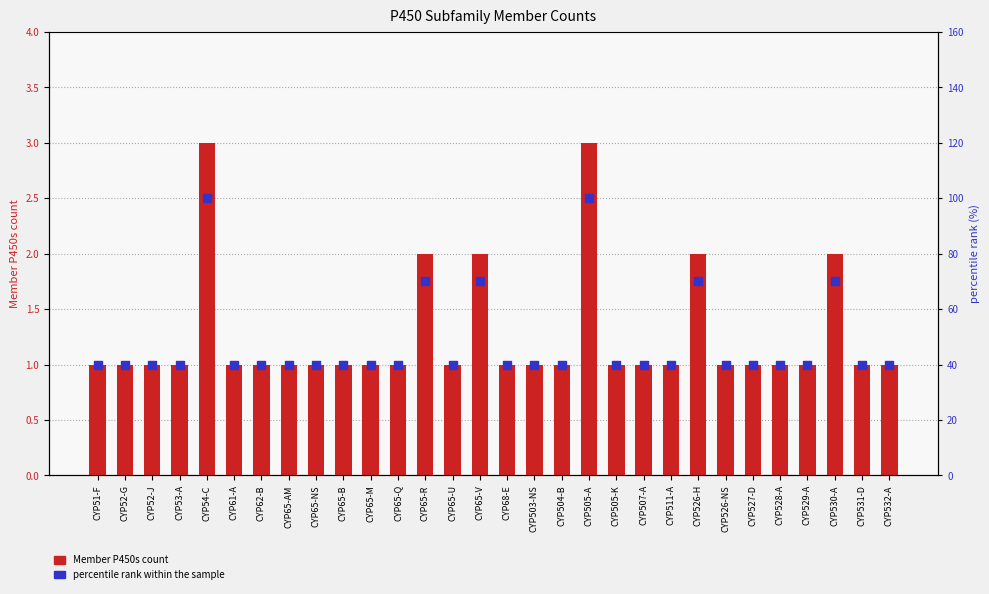

Is the value of Member P450s at CYP530-A greater than the value of percentile rank within the sample at CYP505-A?

No